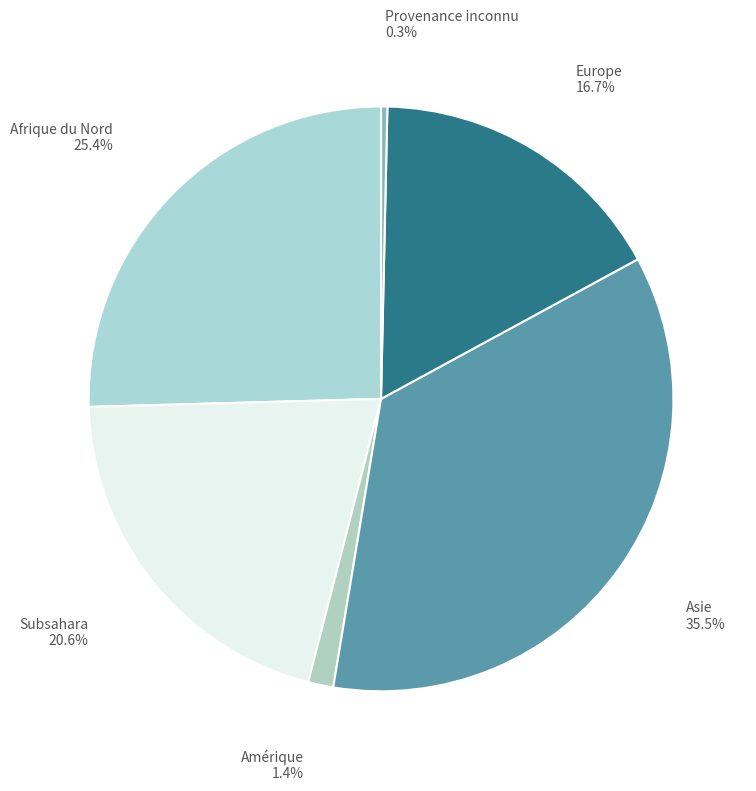

How many slices are in this pie chart?

6